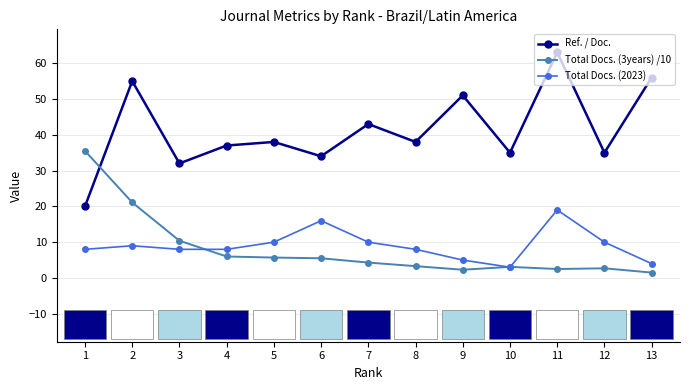

Is the value of Total Docs. (3years) /10 at 11 greater than the value of Ref. / Doc. at 5?

No